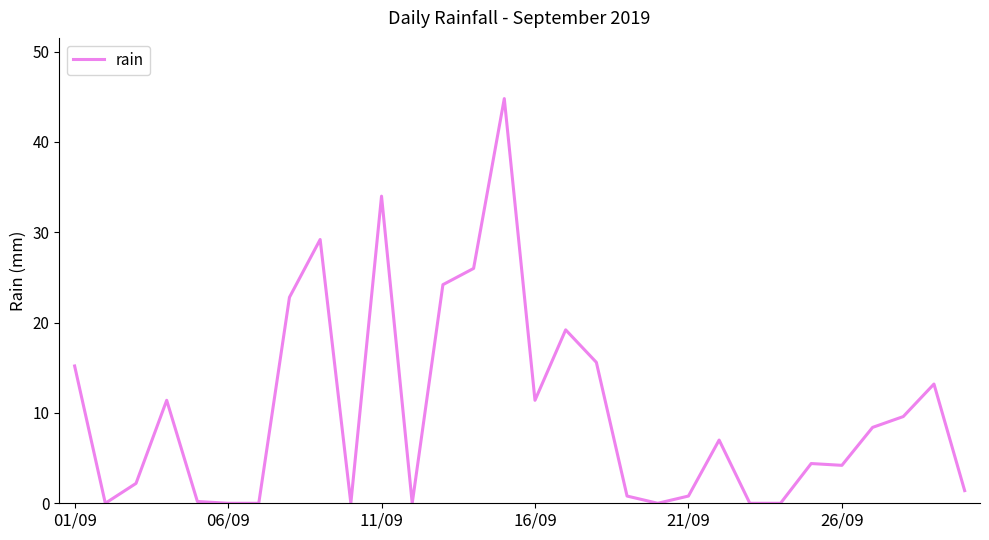

What is the maximum value shown in the chart?

44.8